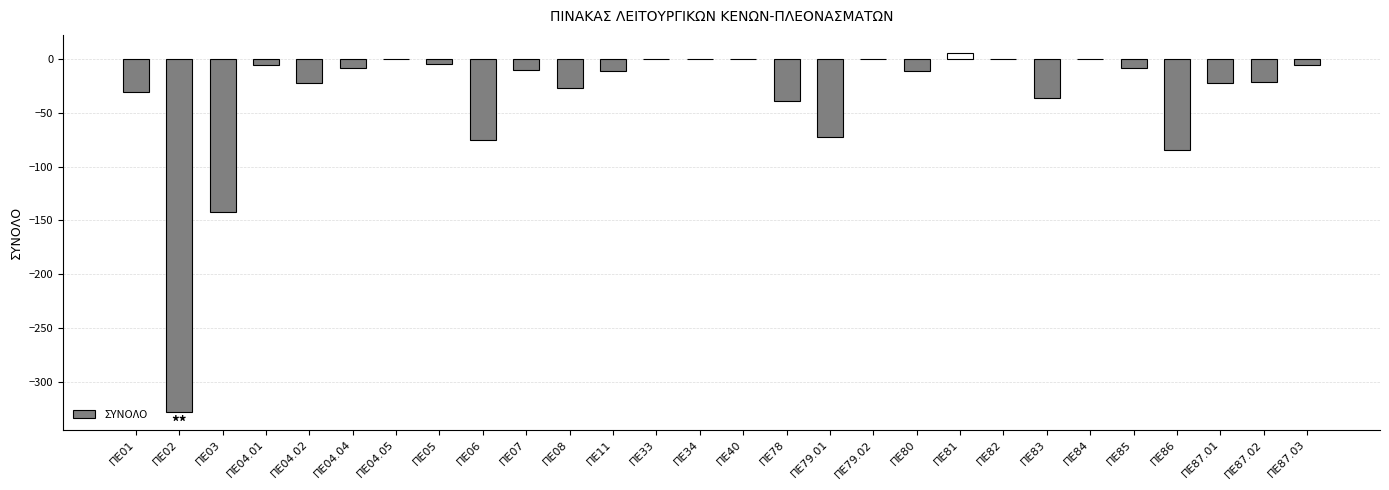

Which has a higher value, ΠΕ07 or ΠΕ04.02?

ΠΕ07